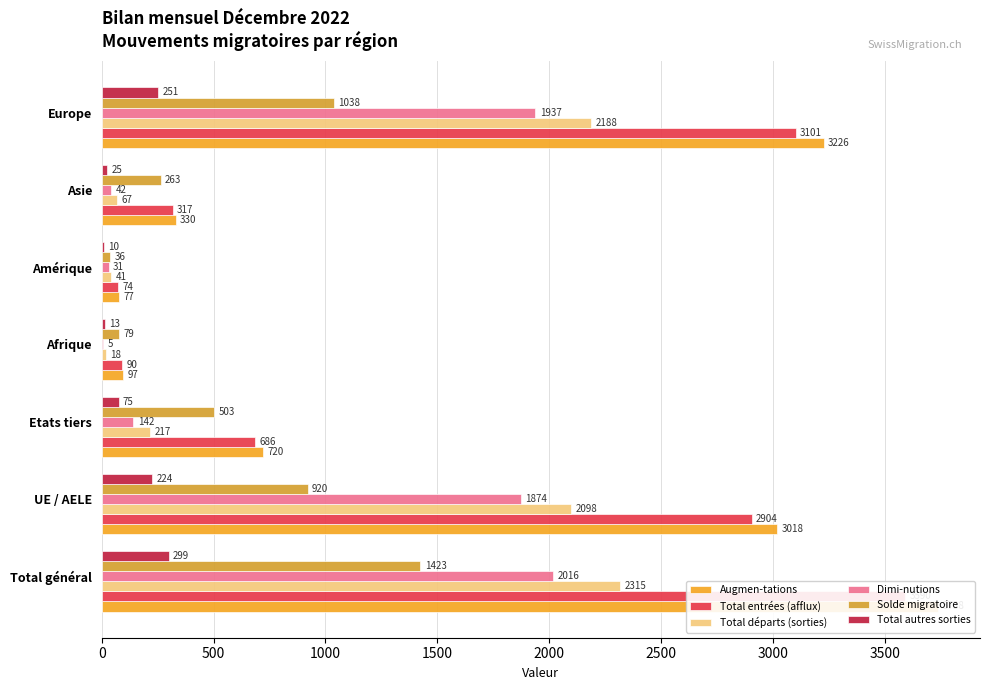

Which series has the largest total across all categories?

Augmen-tations